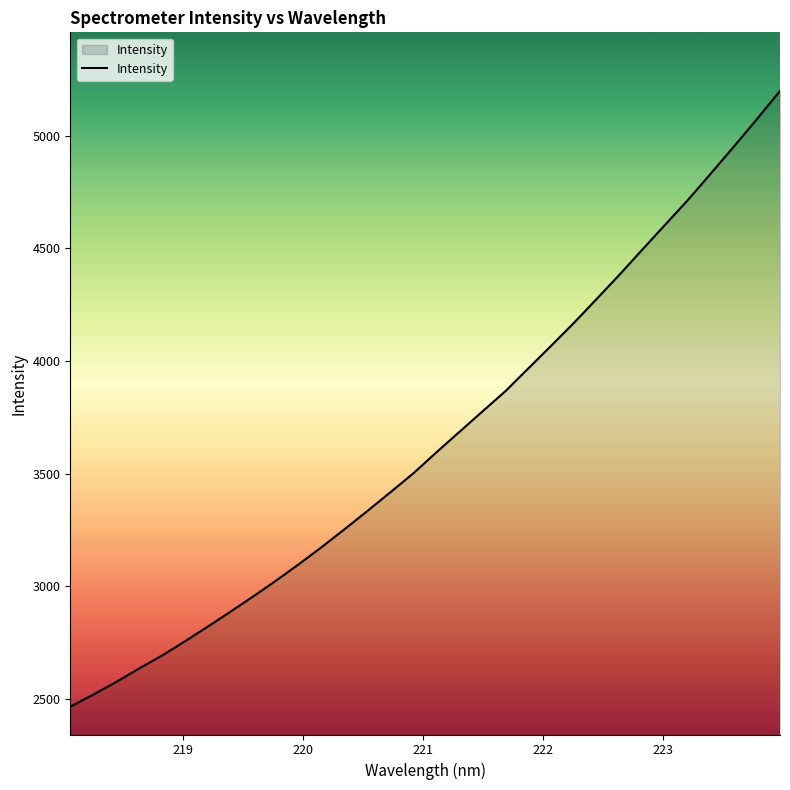

What is the smallest value displayed?

2464.7